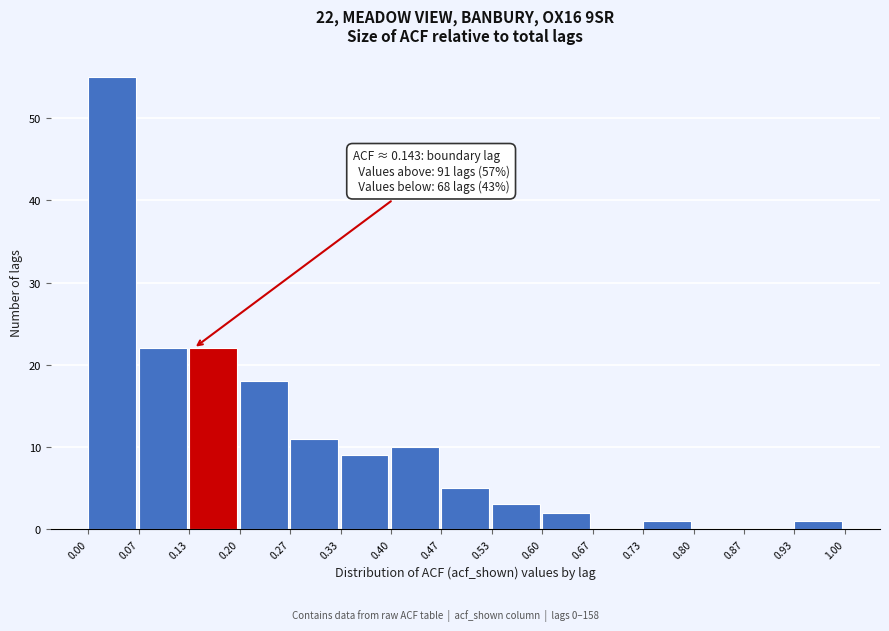

Which range on the x-axis has the tallest bar?

0.00 to 0.07